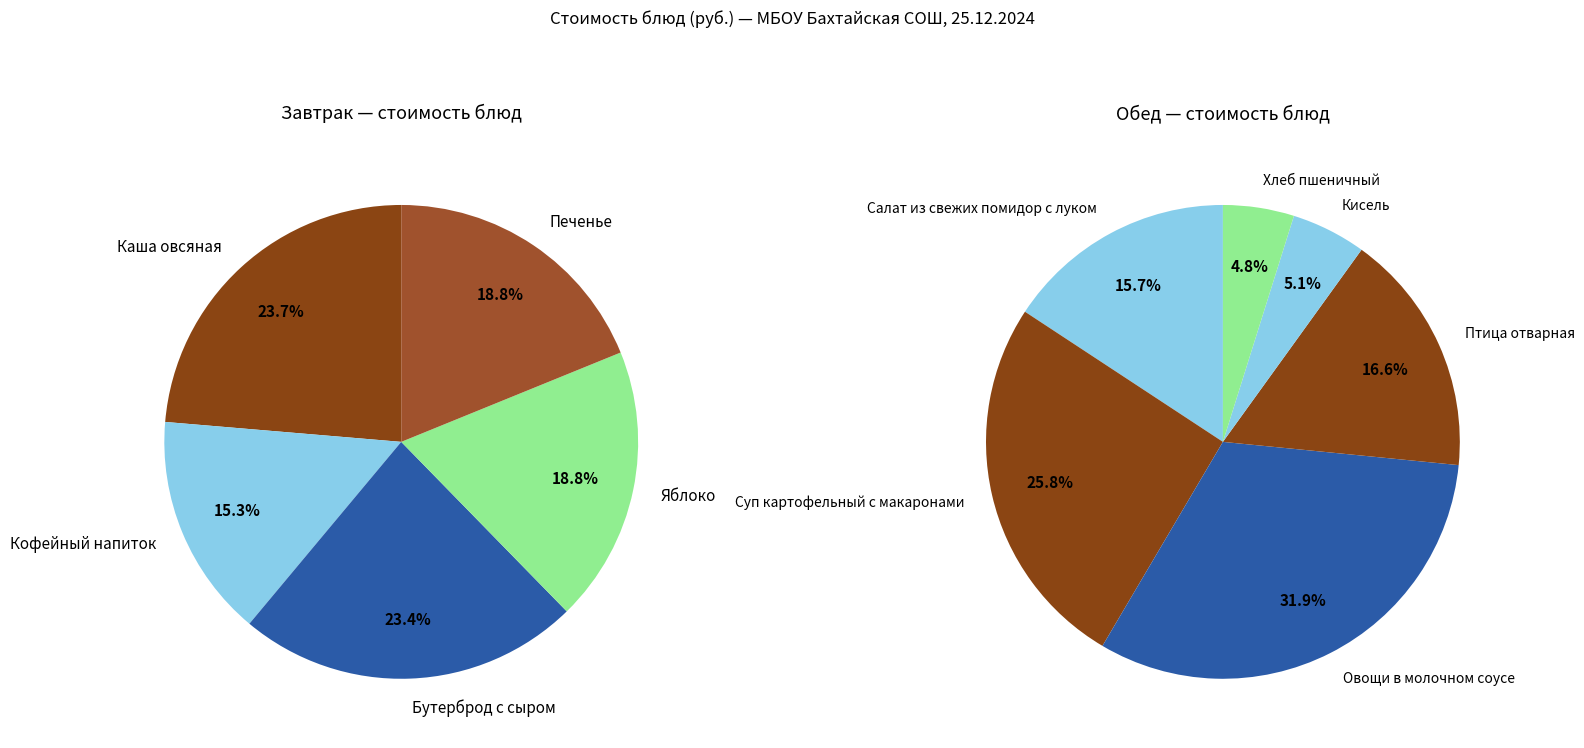

Is it true that Каша овсяная is 1% of the pie?

False